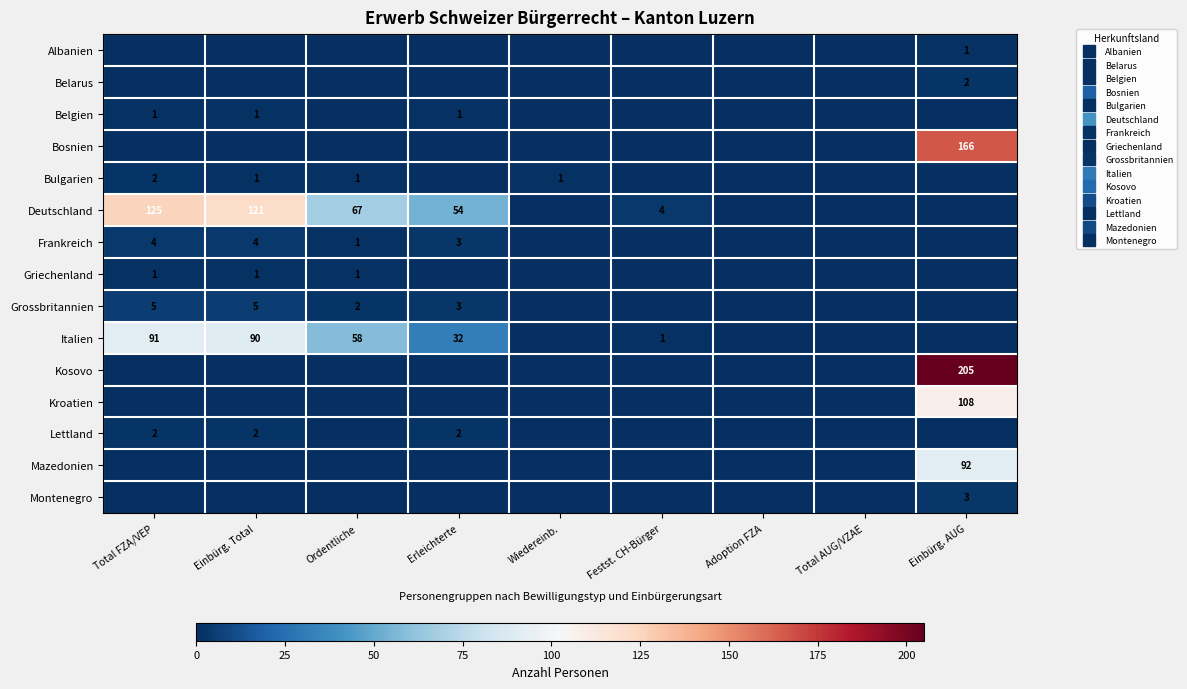

Which series has the widest spread of values?

Kosovo